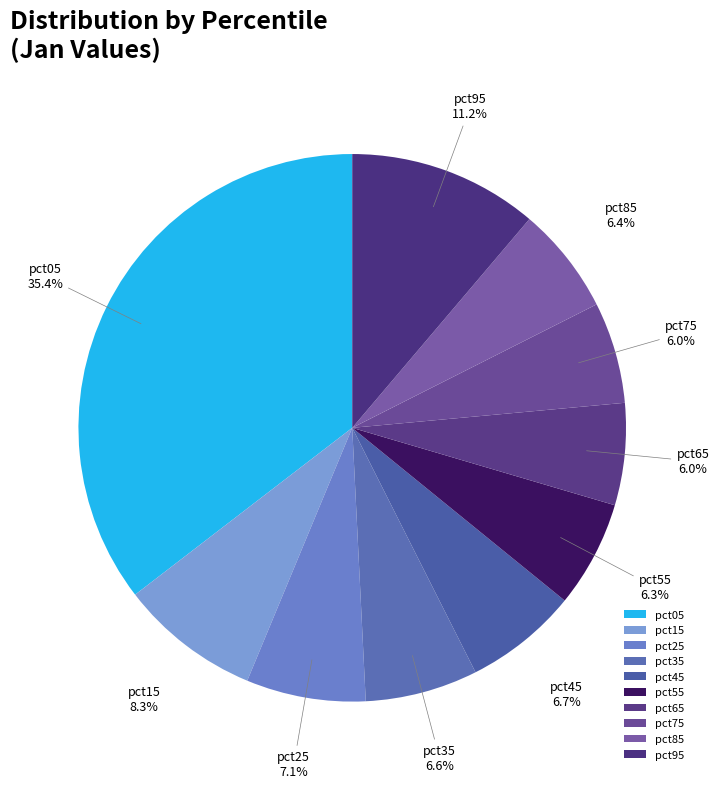

How many segments does this pie chart have?

10